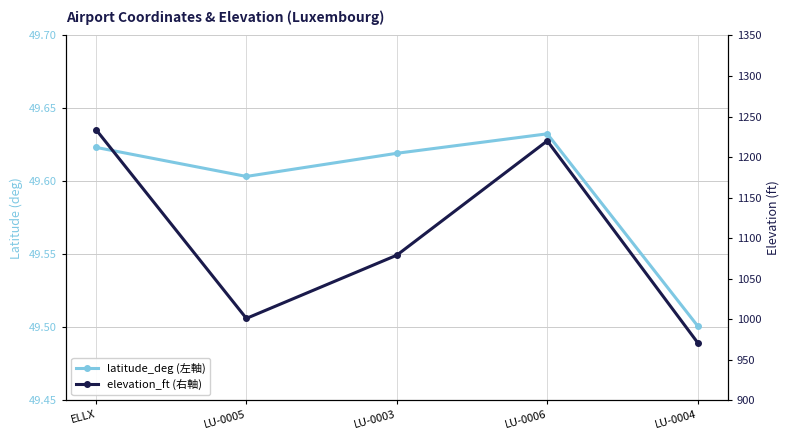

What is the sum of all latitude_deg values?

248.0